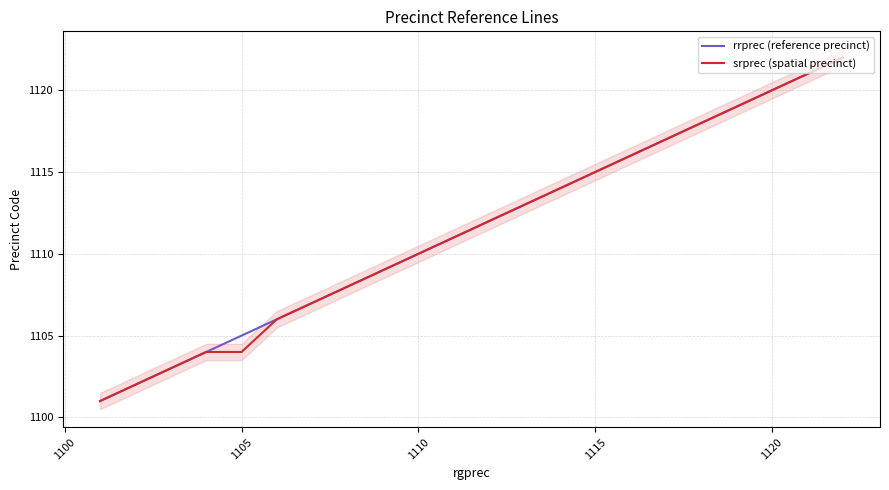

True or false: rrprec (reference precinct) has a value of 546 at 13.

False